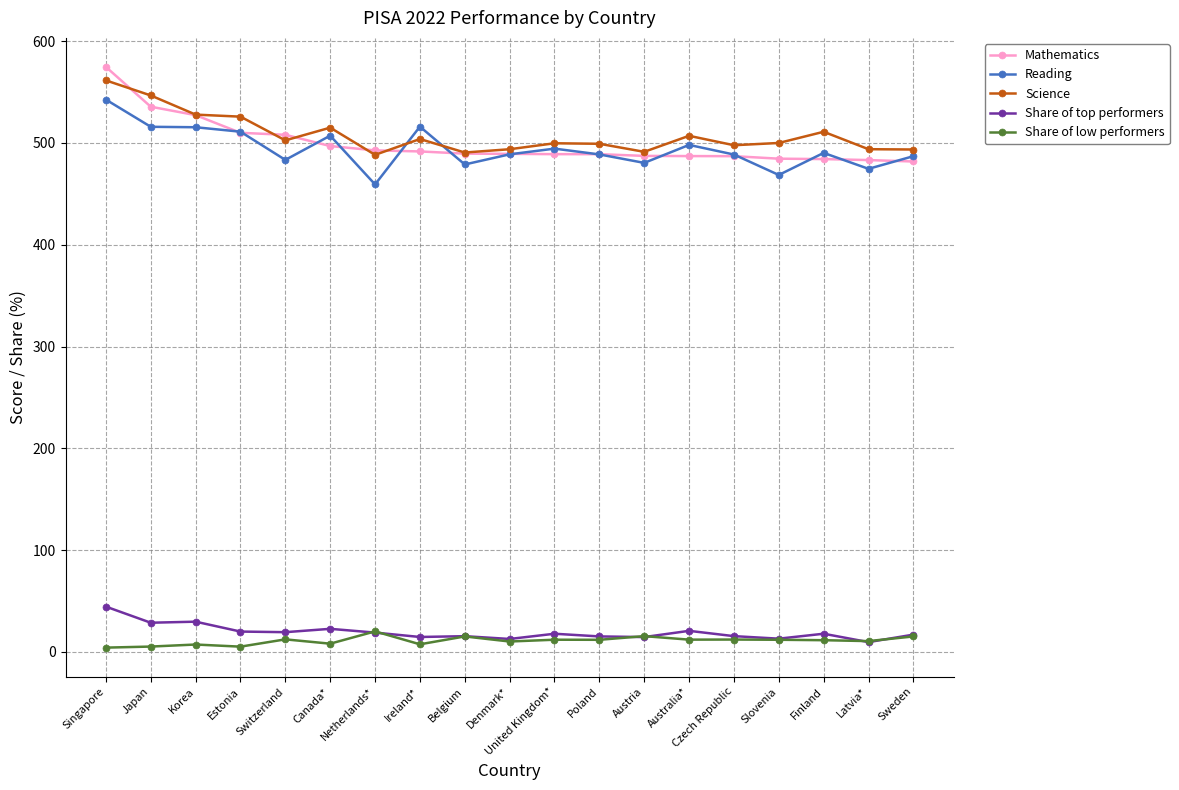

What is the label of the 16th point from the left?

Slovenia